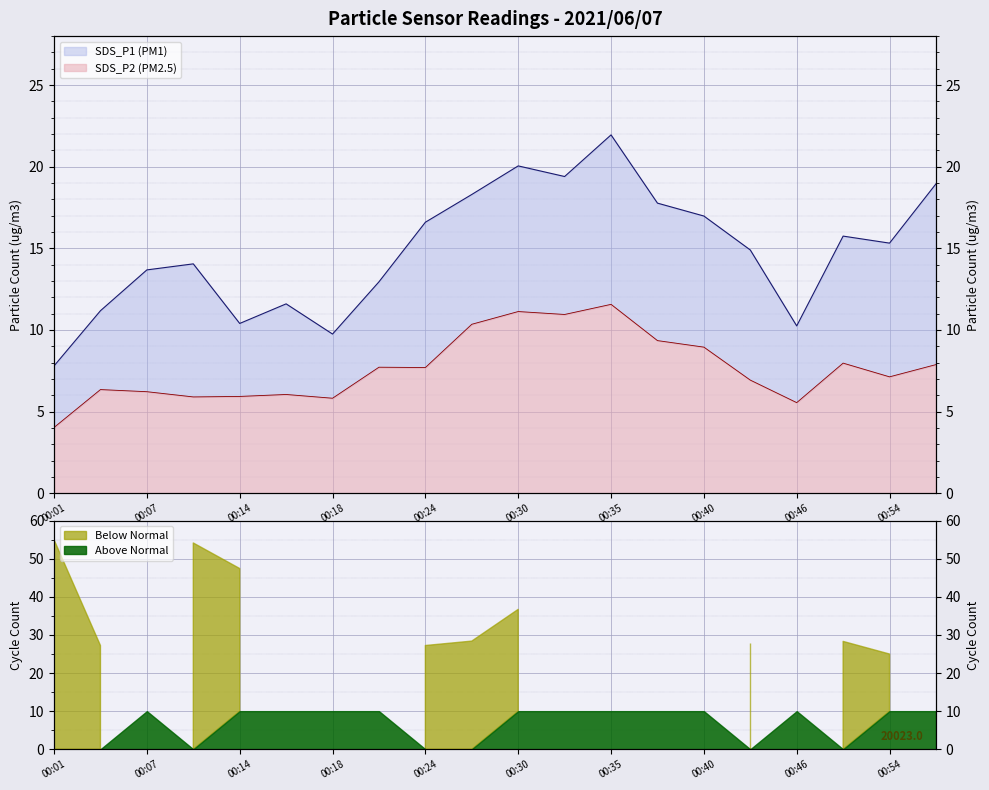

The value of SDS_P2 at 00:07 is 2.2. True or false?

False